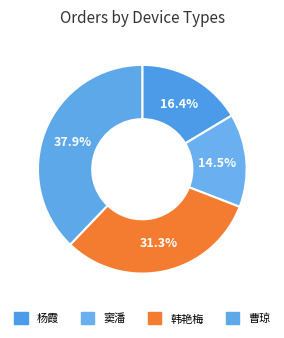

Count the number of slices in the pie.

4